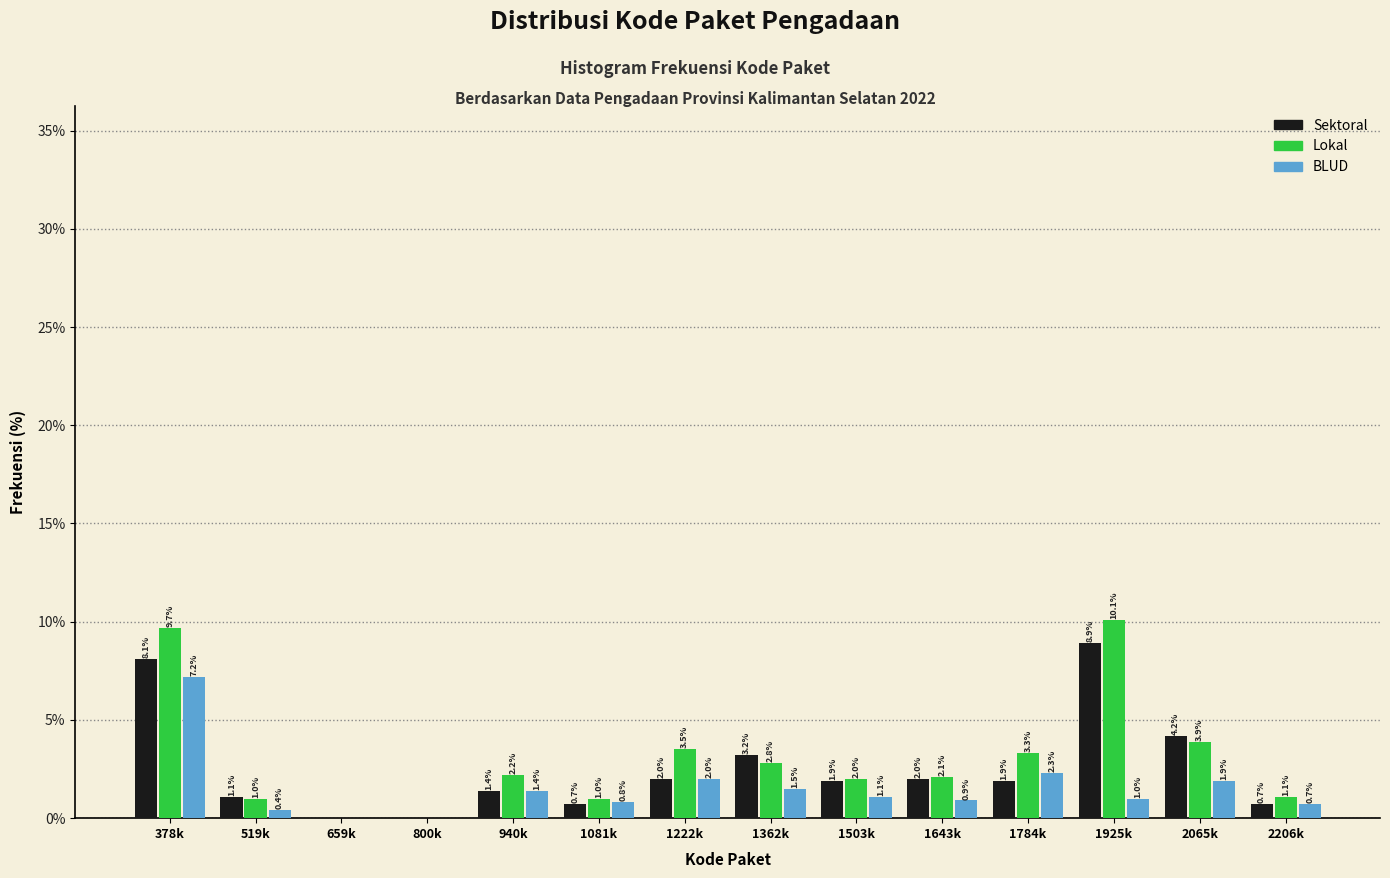

Reading left to right, transcribe all the data shown in this chart.

Sektoral: 378k=8.1	519k=1.1	659k=0.0	800k=0.0	940k=1.4	1081k=0.7	1222k=2.0	1362k=3.2	1503k=1.9	1643k=2.0	1784k=1.9	1925k=8.9	2065k=4.2	2206k=0.7
Lokal: 378k=9.7	519k=1.0	659k=0.0	800k=0.0	940k=2.2	1081k=1.0	1222k=3.5	1362k=2.8	1503k=2.0	1643k=2.1	1784k=3.3	1925k=10.1	2065k=3.9	2206k=1.1
BLUD: 378k=7.2	519k=0.4	659k=0.0	800k=0.0	940k=1.4	1081k=0.8	1222k=2.0	1362k=1.5	1503k=1.1	1643k=0.9	1784k=2.3	1925k=1.0	2065k=1.9	2206k=0.7